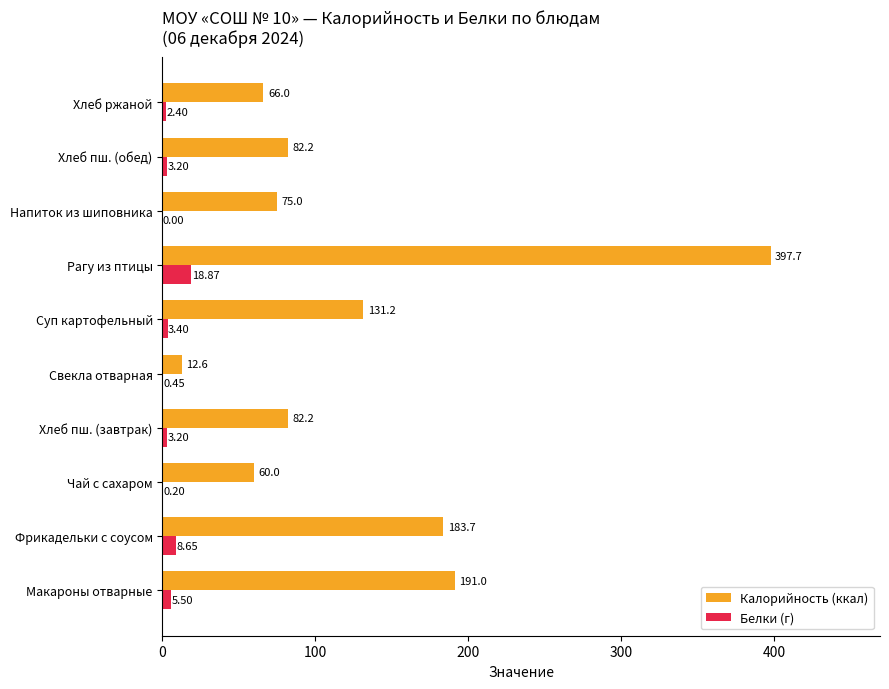

What is the average value of the Калорийность (ккал) series?

128.2